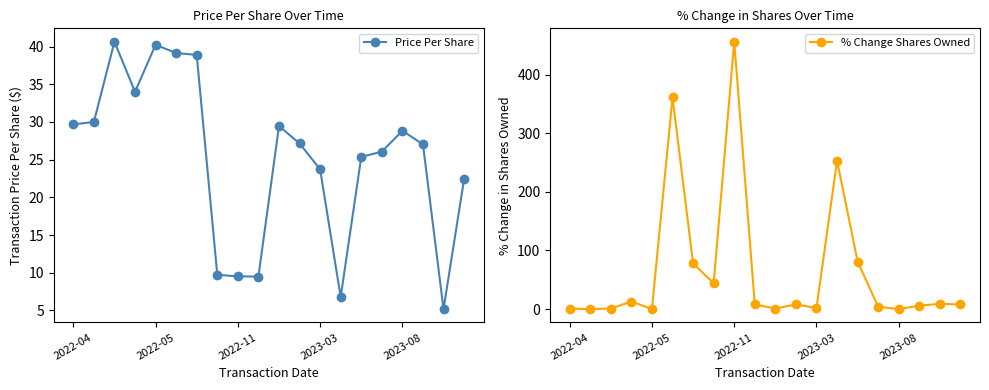

True or false: % Change Shares Owned and Price Per Share intersect in this chart.

True